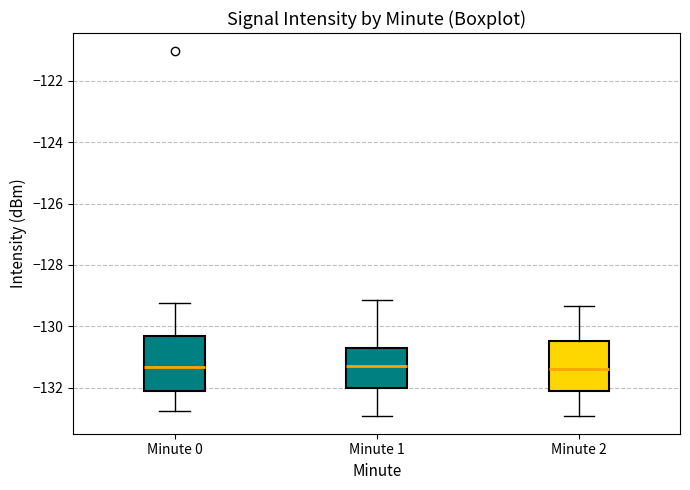

Where does the upper whisker of the box for Minute 0 end on the y-axis? The values are not printed on the chart, so give them approximately, as read against the axis.

-129.2